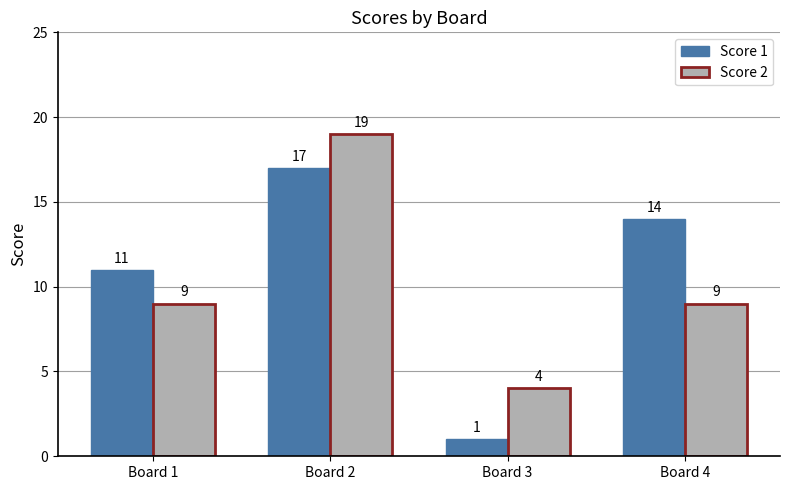

What is the sum of the Score 2 values at Board 3 and Board 4?

13